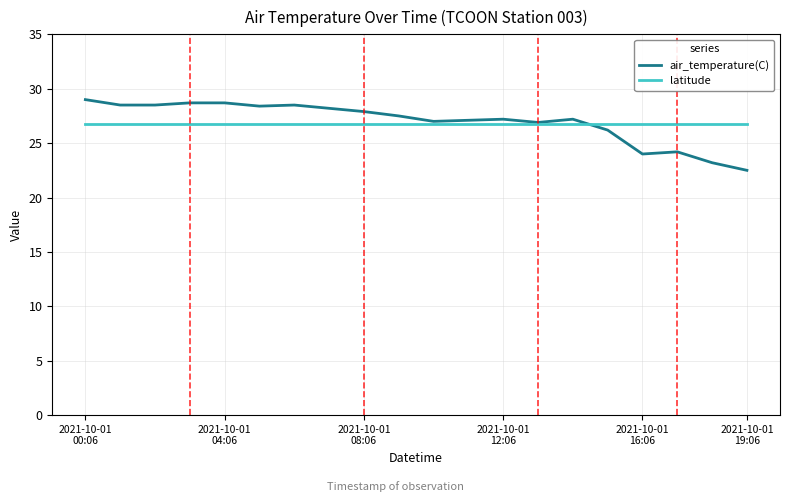

List the series in order of their peak value, lowest first.

latitude, air_temperature(C)